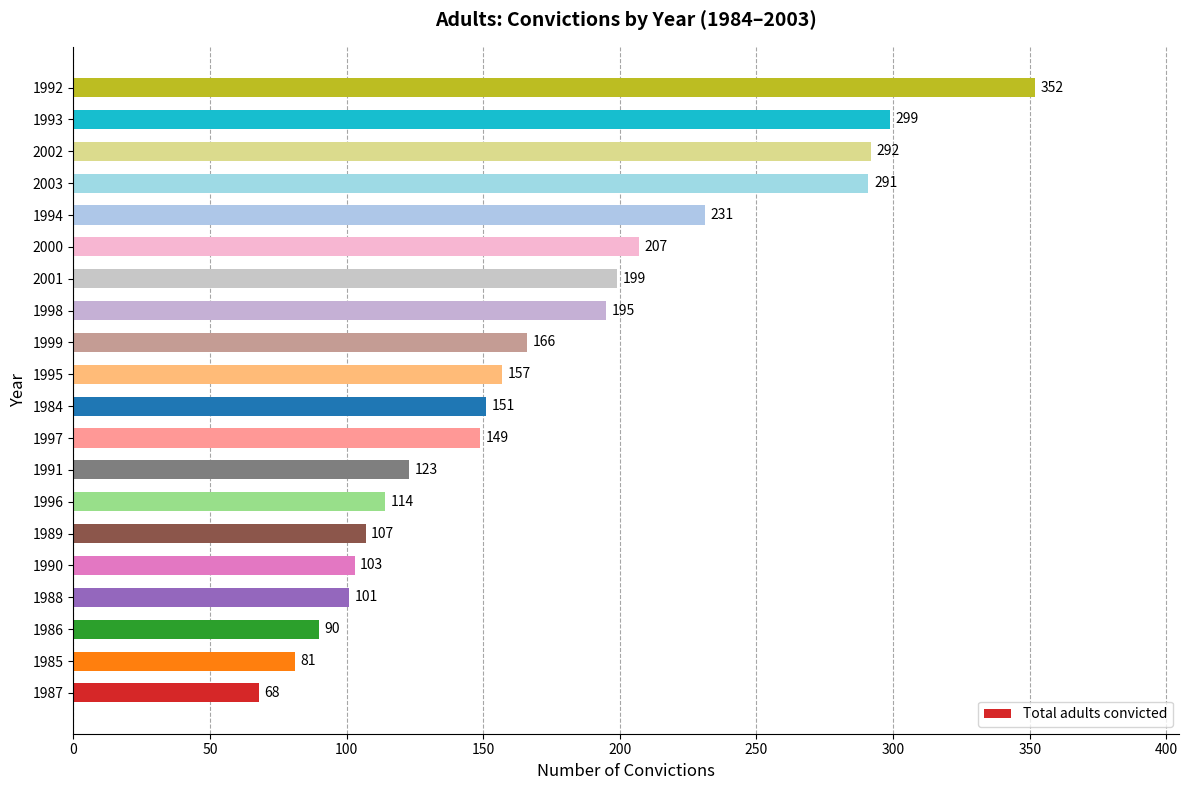

Does the chart contain stacked bars?

No